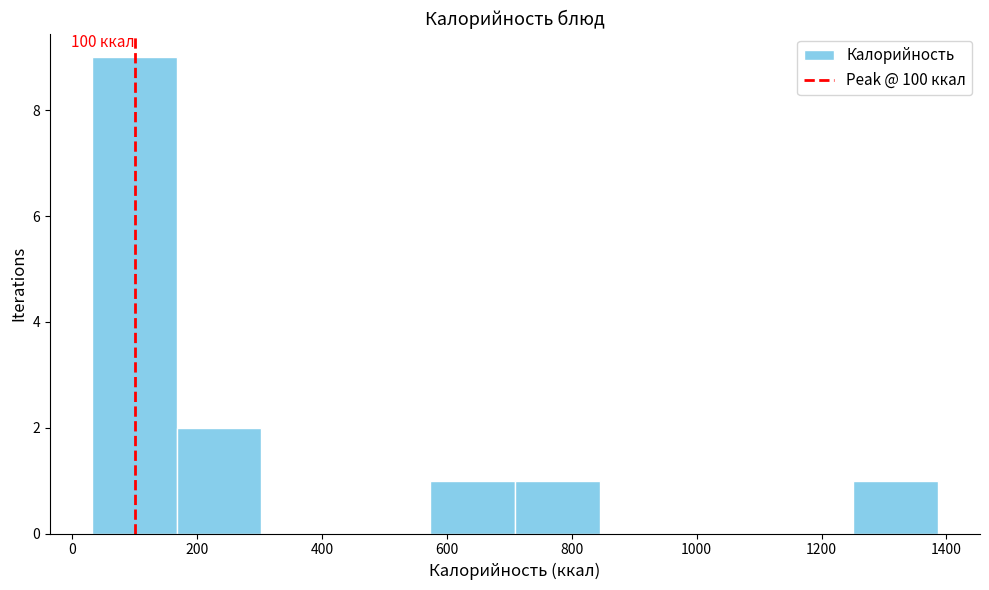

Which range on the x-axis has the tallest bar?

40 to 160